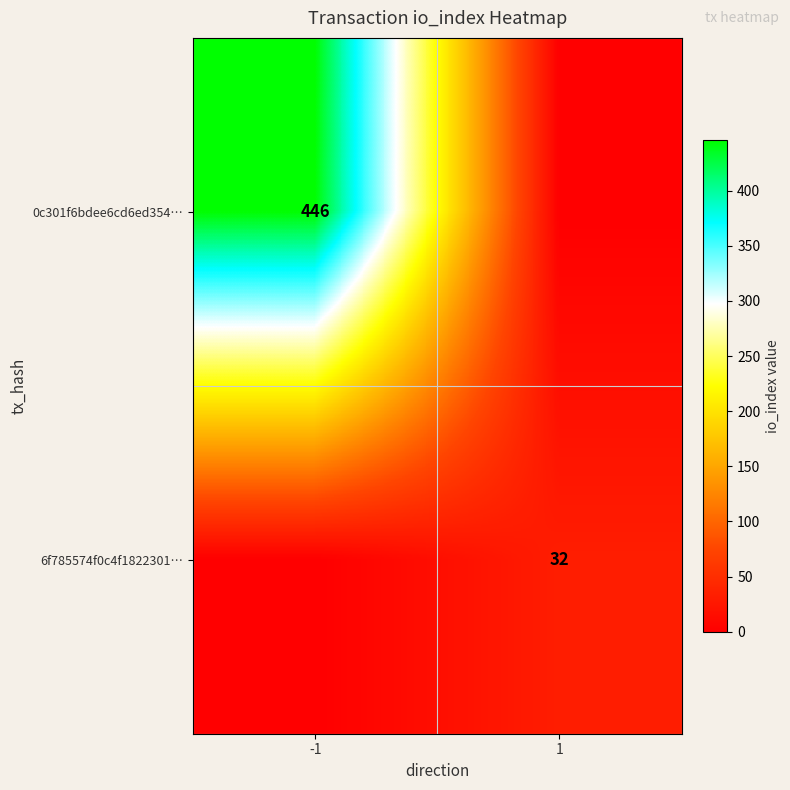

True or false: 6f785574f0c4f1822301… has a value of 16 at 1.

False